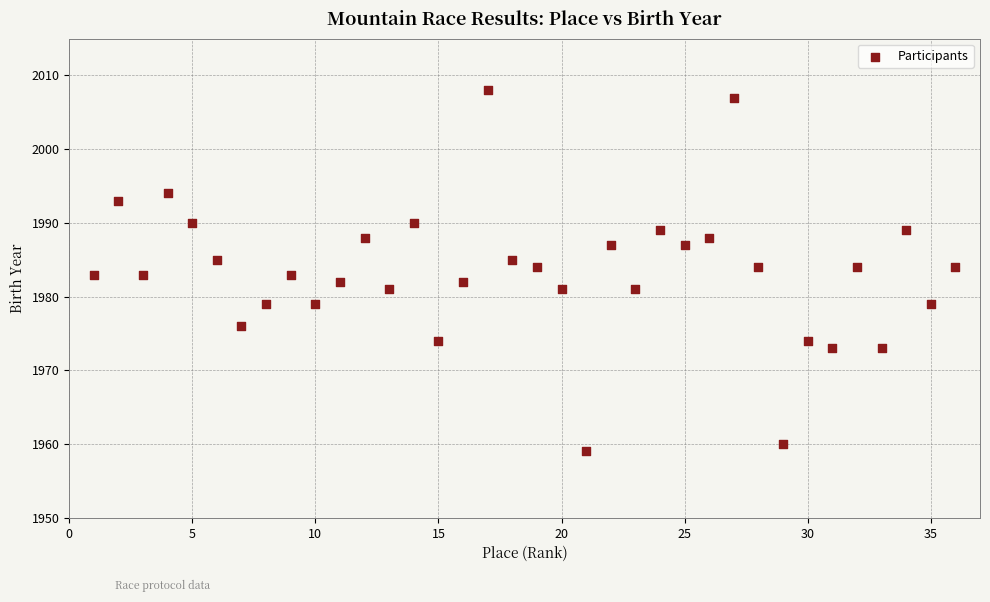

What is the range of Y values (max minus min)?

49